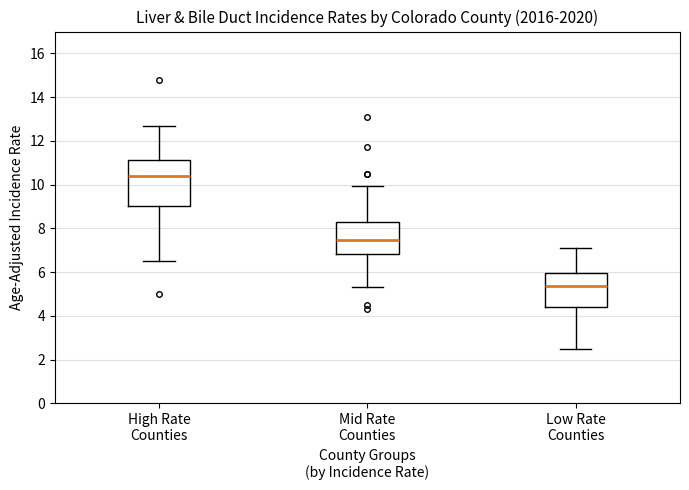

Reading left to right, read every box against the y-axis: the position of its median line, the range the box covers, and the ends of its whiskers. The values are not printed on the chart, so give them approximately, as read against the axis.

High Rate Counties: median 10.4, box 9.0 to 11.2, whiskers 6.6 to 12.8
Mid Rate Counties: median 7.4, box 6.8 to 8.4, whiskers 5.4 to 10.0
Low Rate Counties: median 5.4, box 4.4 to 6.0, whiskers 2.6 to 7.2